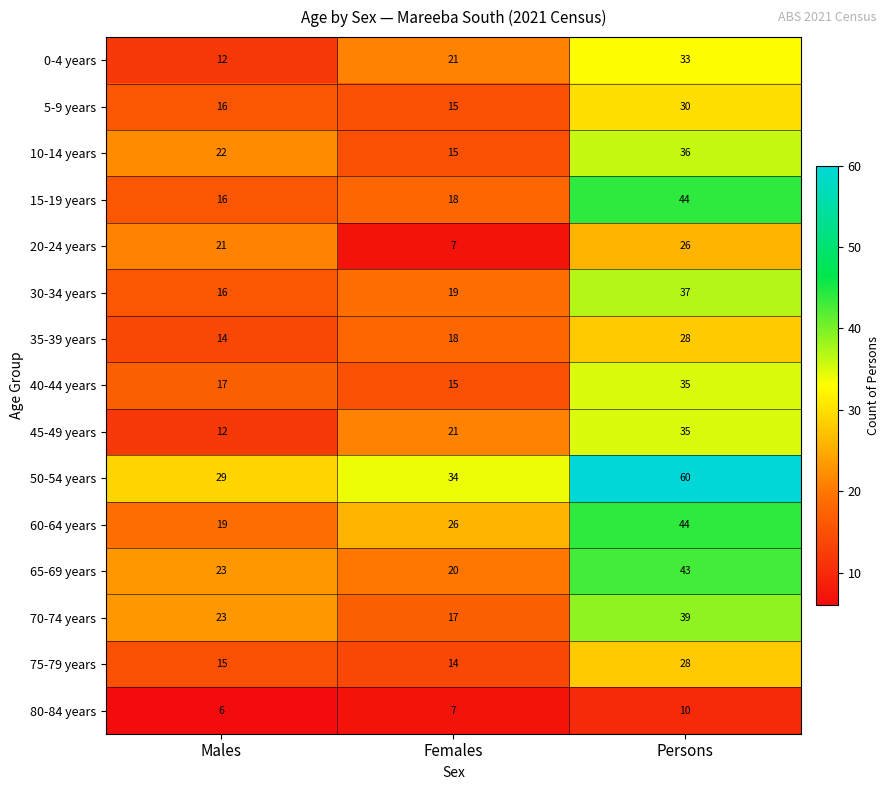

Which series changed the most between Males and Females?

20-24 years